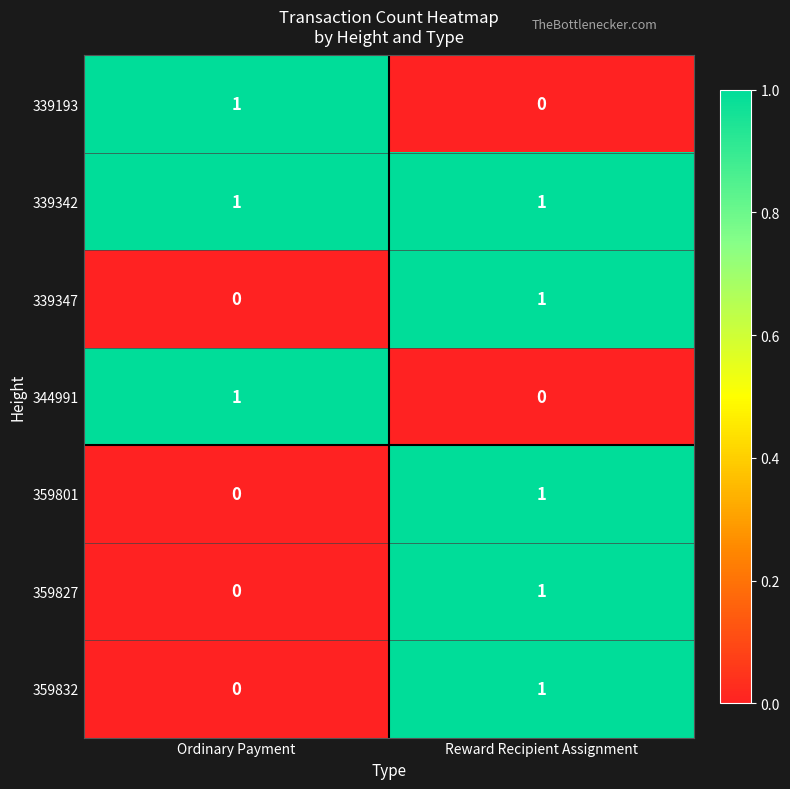

The 359832 series shows 2 at Reward Recipient Assignment. True or false?

False